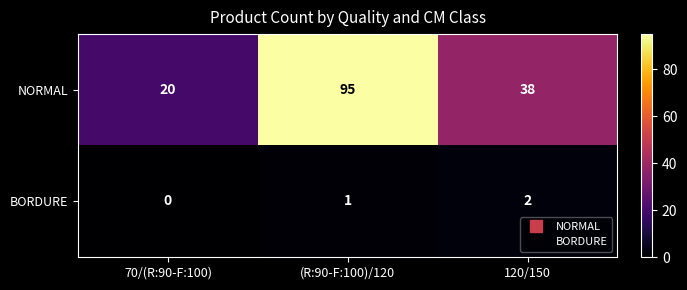

Rank the series by their average value, from highest to lowest.

NORMAL, BORDURE